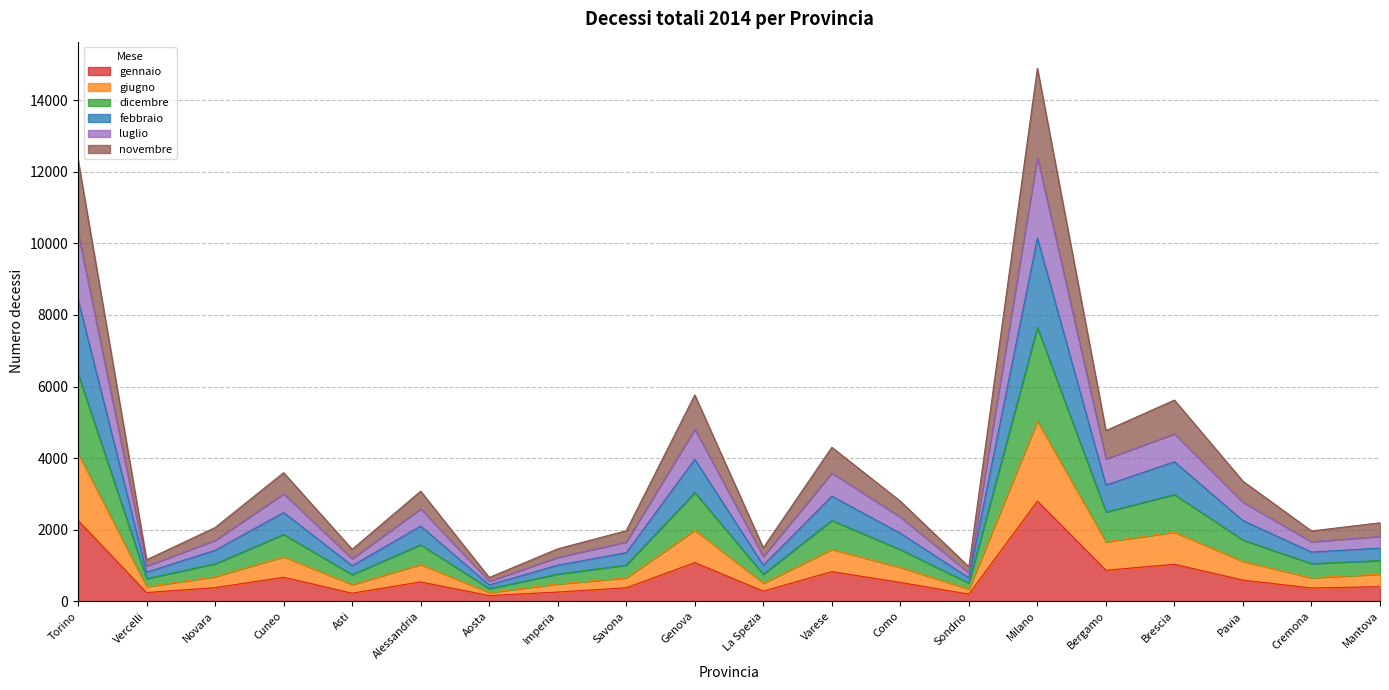

True or false: novembre and febbraio cross at least once.

False